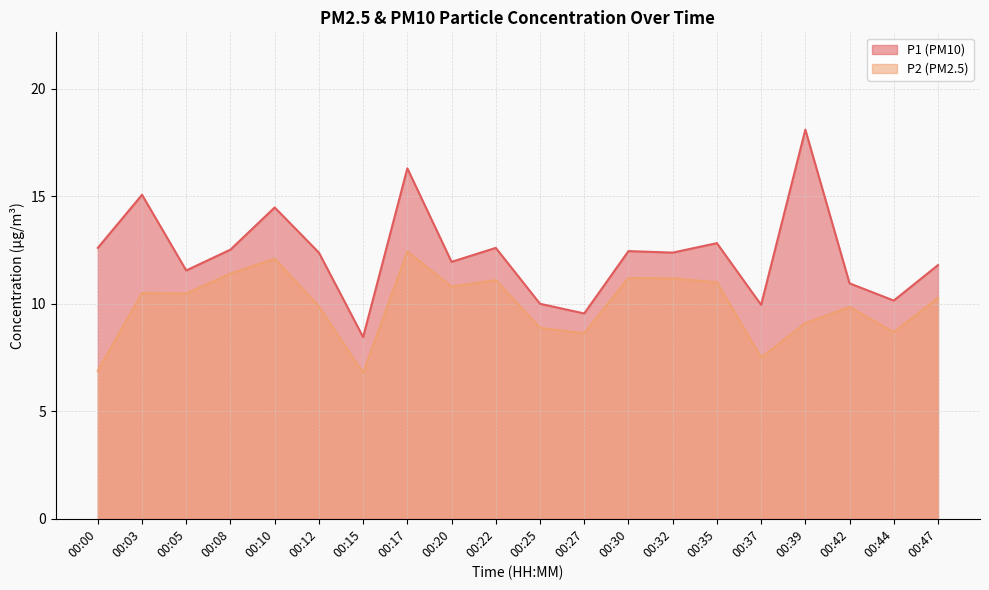

Reading right to left, extract all data points from this chart.

P1: 11.8	10.2	10.9	18.1	9.9	12.8	12.4	12.4	9.6	10.0	12.6	11.9	16.3	8.4	12.4	14.5	12.5	11.6	15.1	12.6
P2: 10.3	8.7	9.8	9.1	7.5	11.0	11.2	11.2	8.6	8.9	11.1	10.8	12.4	6.8	9.9	12.1	11.4	10.5	10.5	6.9